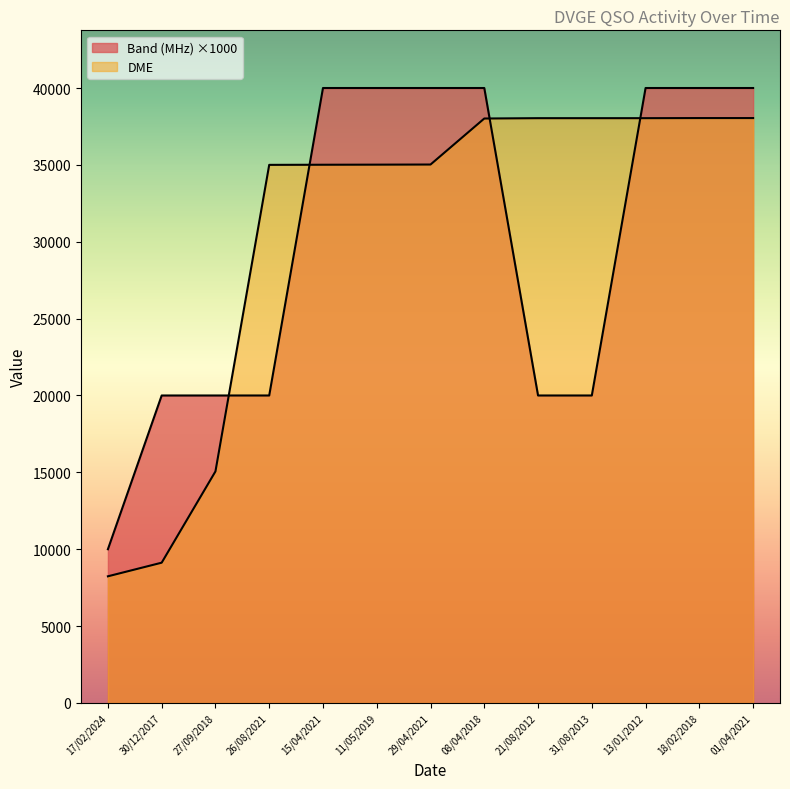

Does the chart have visible grid lines?

No